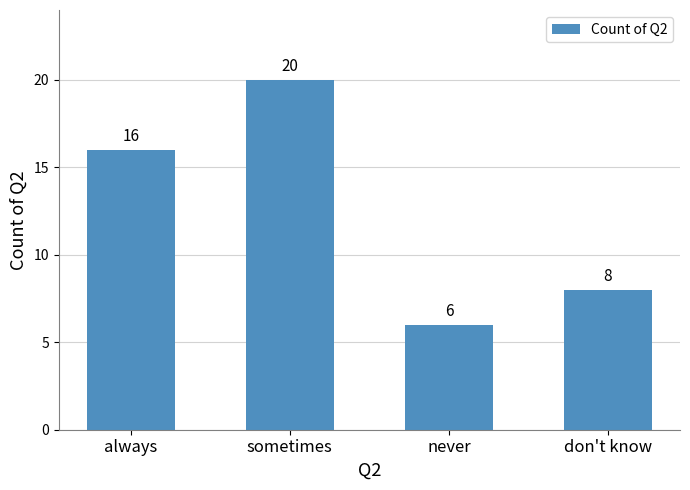

Between sometimes and don't know, which is larger?

sometimes